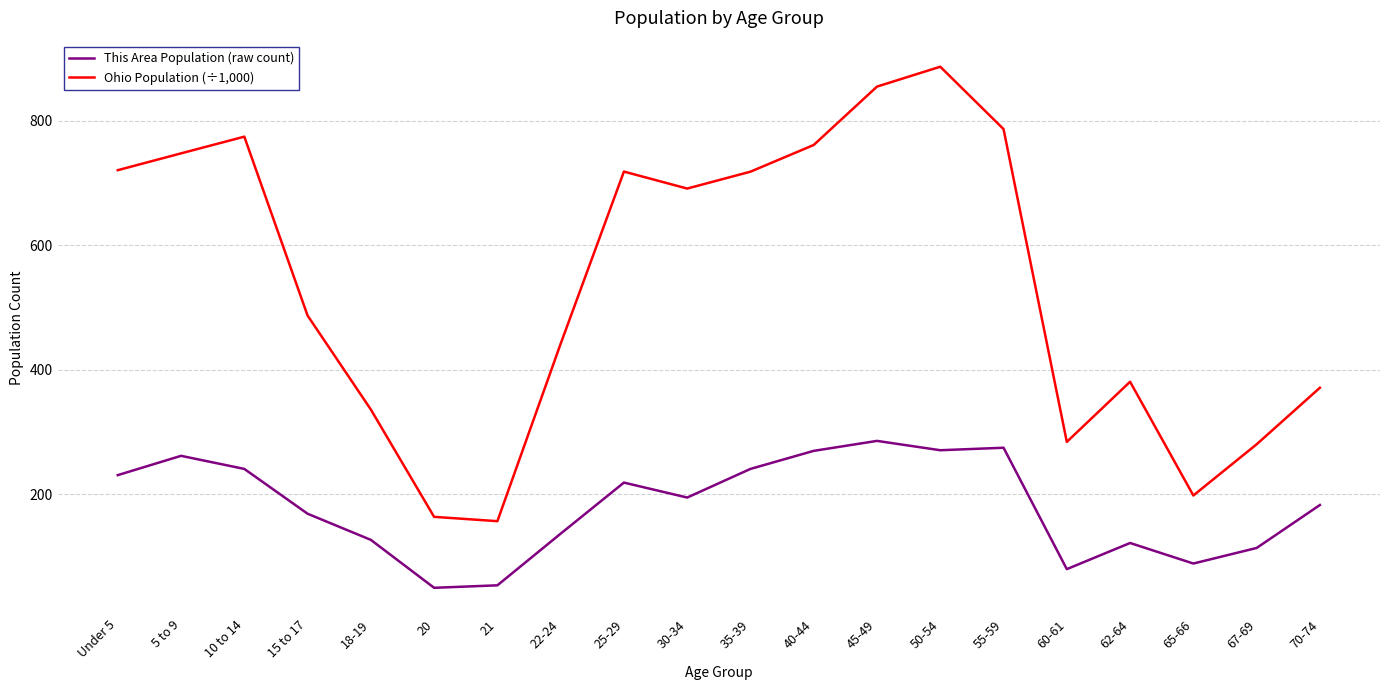

What is the difference between the highest and lowest values at 35-39?

477.5